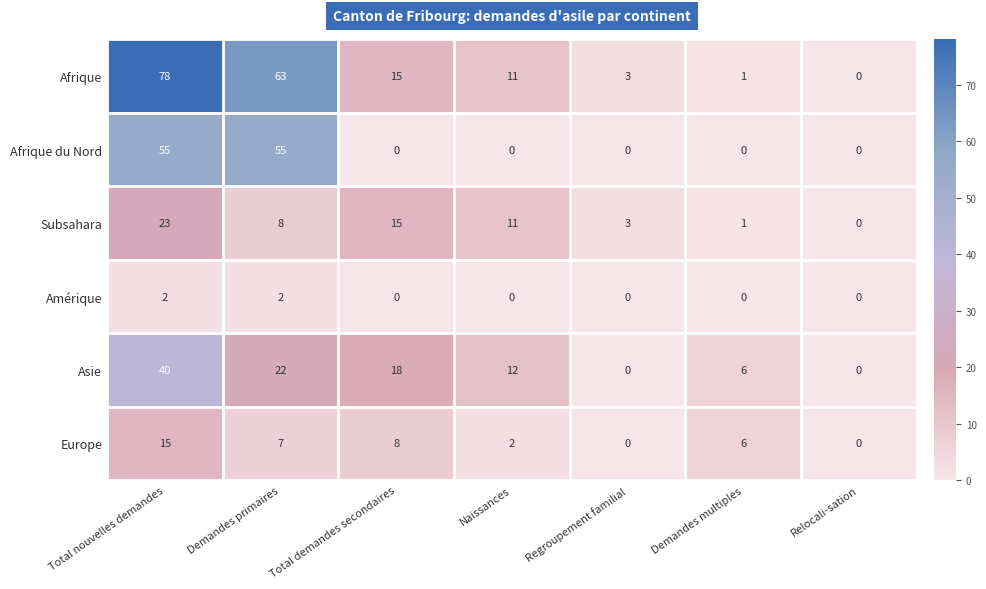

What is the difference between the second highest and second lowest values in the Asie series?

22